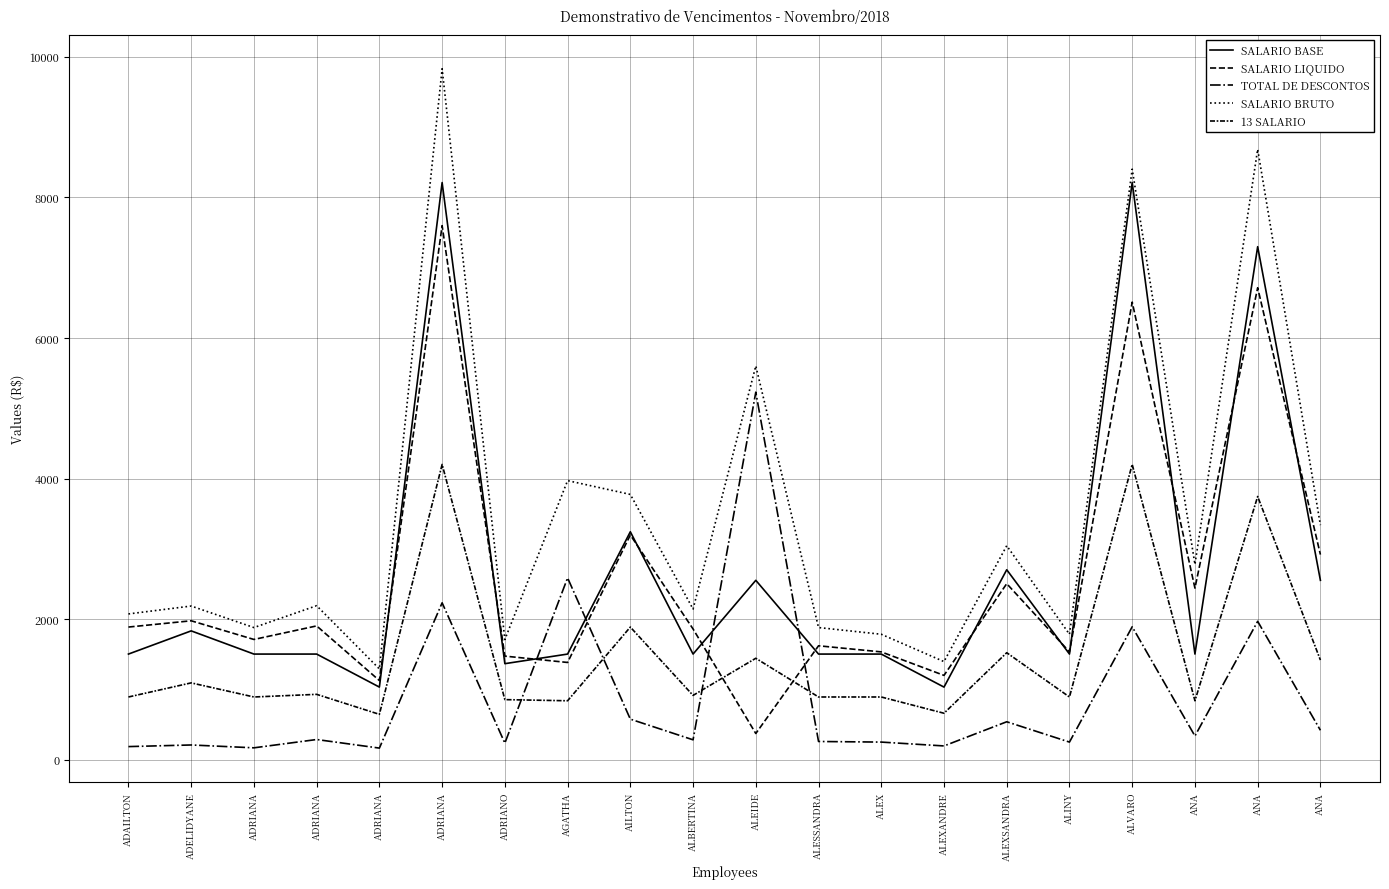

What is the lowest value of the TOTAL DE DESCONTOS series?

165.3